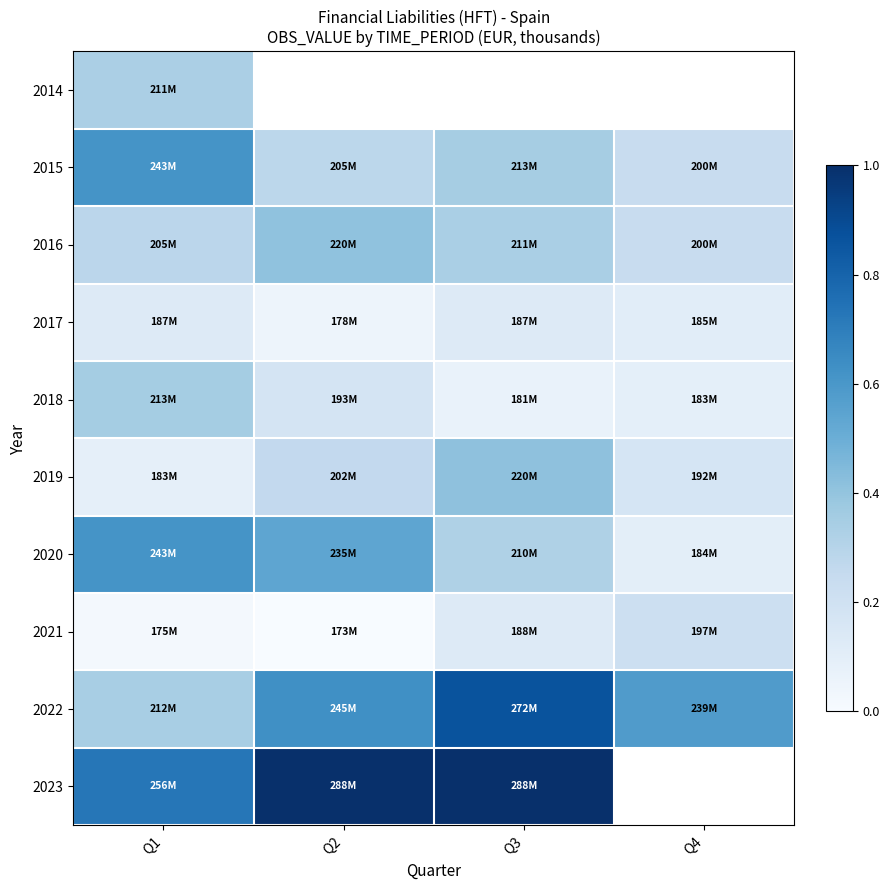

List the series in order of their peak value, highest first.

2023, 2022, 2020, 2015, 2019, 2016, 2018, 2014, 2021, 2017